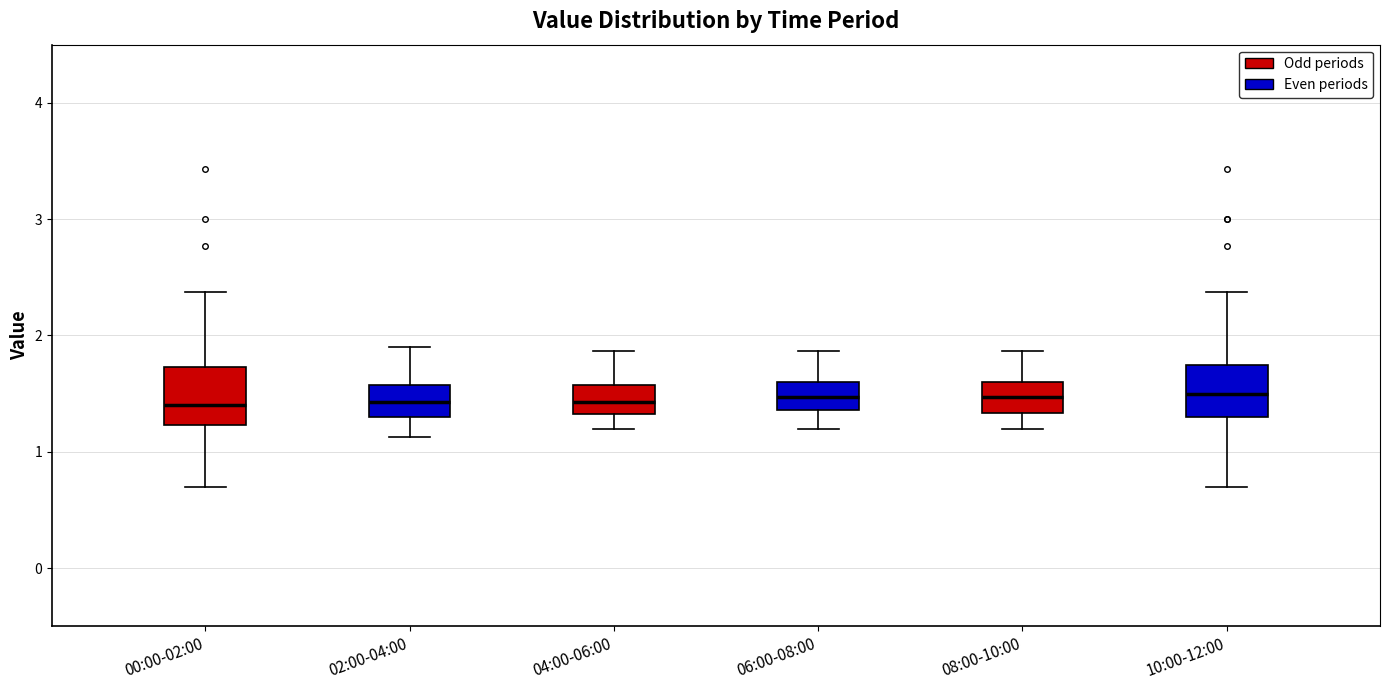

Reading left to right, read every box against the y-axis: the position of its median line, the range the box covers, and the ends of its whiskers. The values are not printed on the chart, so give them approximately, as read against the axis.

00:00-02:00: median 1.4, box 1.2 to 1.7, whiskers 0.7 to 2.4
02:00-04:00: median 1.4, box 1.3 to 1.6, whiskers 1.1 to 1.9
04:00-06:00: median 1.4, box 1.3 to 1.6, whiskers 1.2 to 1.9
06:00-08:00: median 1.5, box 1.4 to 1.6, whiskers 1.2 to 1.9
08:00-10:00: median 1.5, box 1.3 to 1.6, whiskers 1.2 to 1.9
10:00-12:00: median 1.5, box 1.3 to 1.8, whiskers 0.7 to 2.4